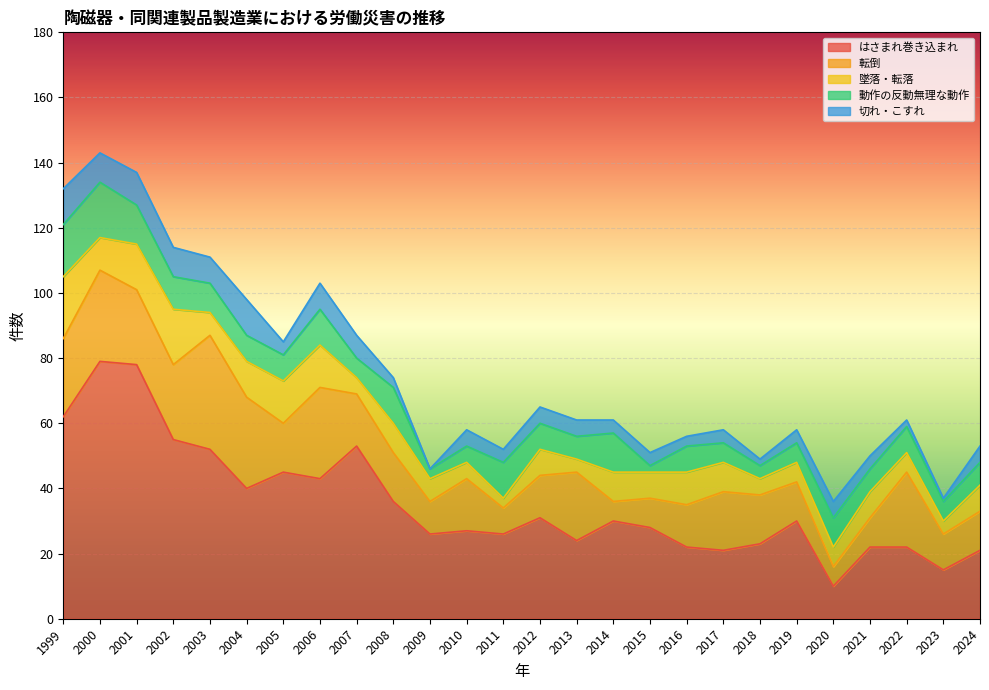

What are all the series names shown in the legend?

はさまれ巻き込まれ, 転倒, 墜落・転落, 動作の反動無理な動作, 切れ・こすれ